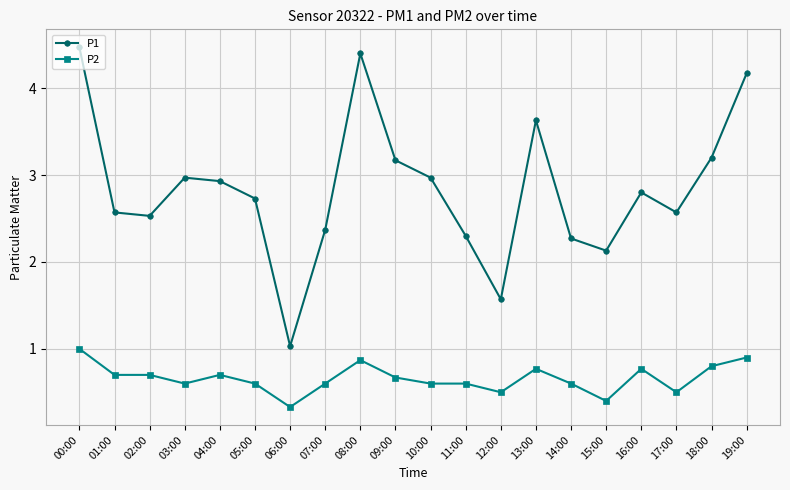

The P1 series shows 2.6 at 17:00. True or false?

True